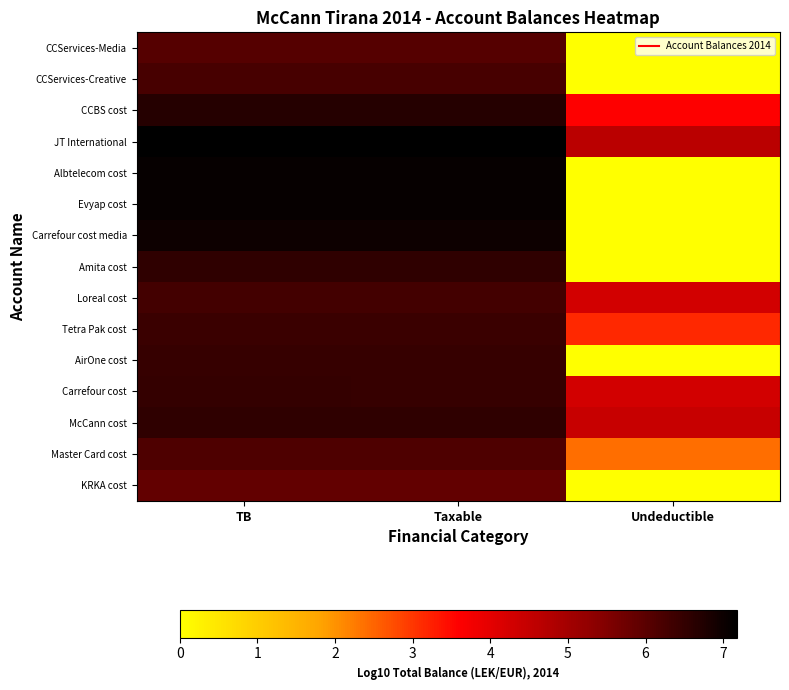

At Taxable, list the series in order from smallest to largest.

KRKA cost, CCServices-Media, Master Card cost, CCServices-Creative, Loreal cost, Tetra Pak cost, AirOne cost, Carrefour cost, McCann cost, Amita cost, CCBS cost, Carrefour cost media, Evyap cost, Albtelecom cost, JT International